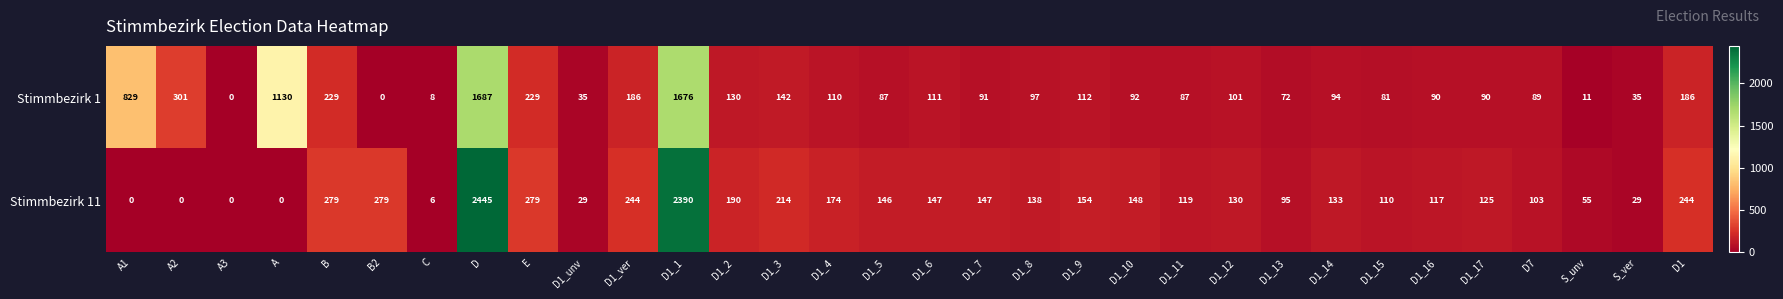

How many data points does each series have?

32